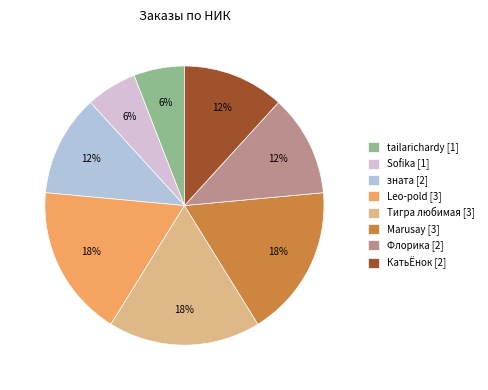

Is the sum of tailarichardy [1] and зната [2] greater than half?

No